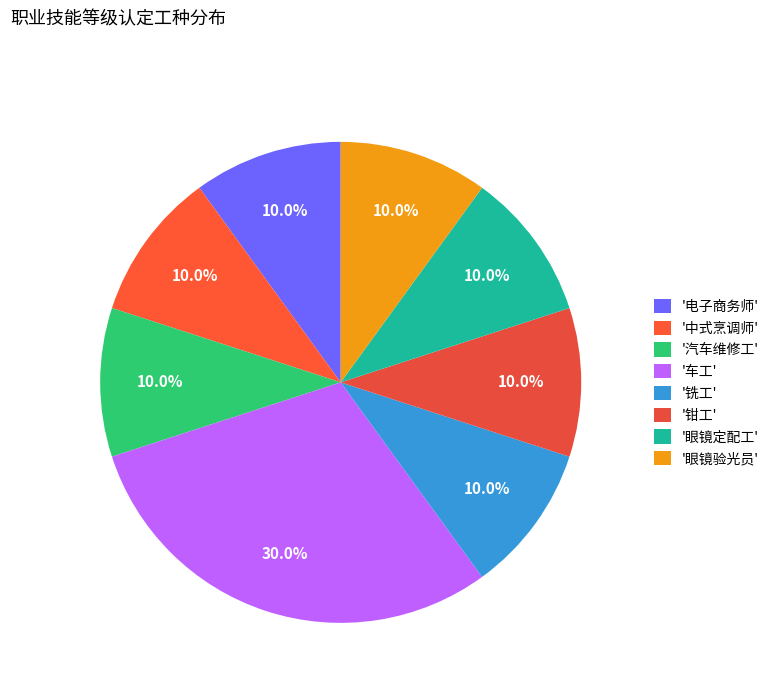

How many slices are in this pie chart?

8